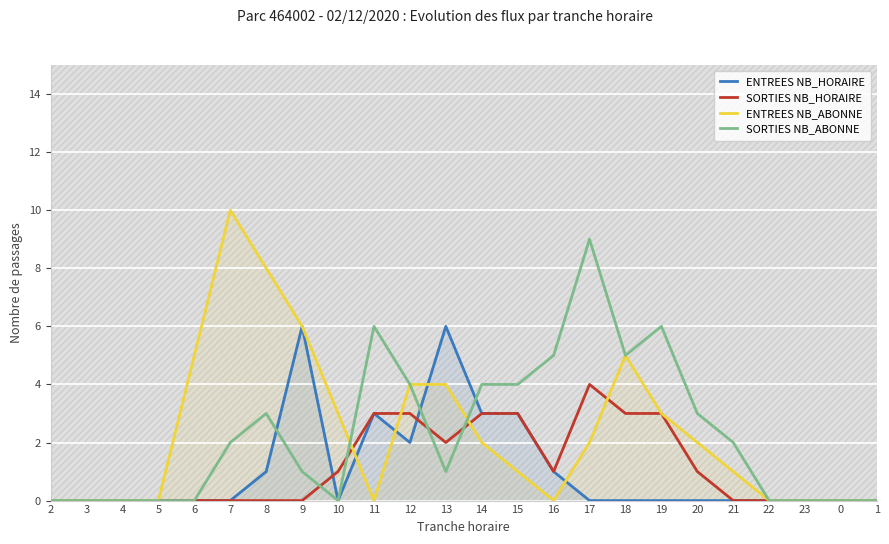

Reading left to right, what are all the values shown in this chart?

ENTREES NB_HORAIRE: 0	0	0	0	0	0	1	6	0	3	2	6	3	3	1	0	0	0	0	0	0	0	0	0
SORTIES NB_HORAIRE: 0	0	0	0	0	0	0	0	1	3	3	2	3	3	1	4	3	3	1	0	0	0	0	0
ENTREES NB_ABONNE: 0	0	0	0	5	10	8	6	3	0	4	4	2	1	0	2	5	3	2	1	0	0	0	0
SORTIES NB_ABONNE: 0	0	0	0	0	2	3	1	0	6	4	1	4	4	5	9	5	6	3	2	0	0	0	0